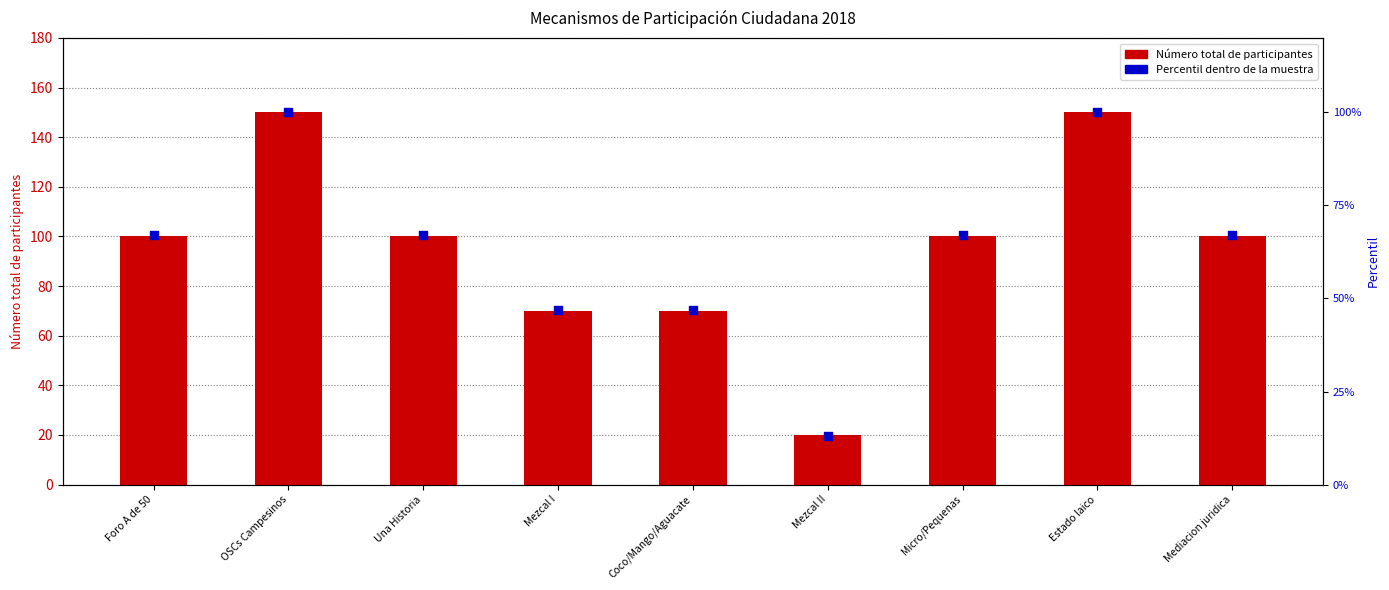

What is the total value across all series at Coco/Mango/Aguacate?

117